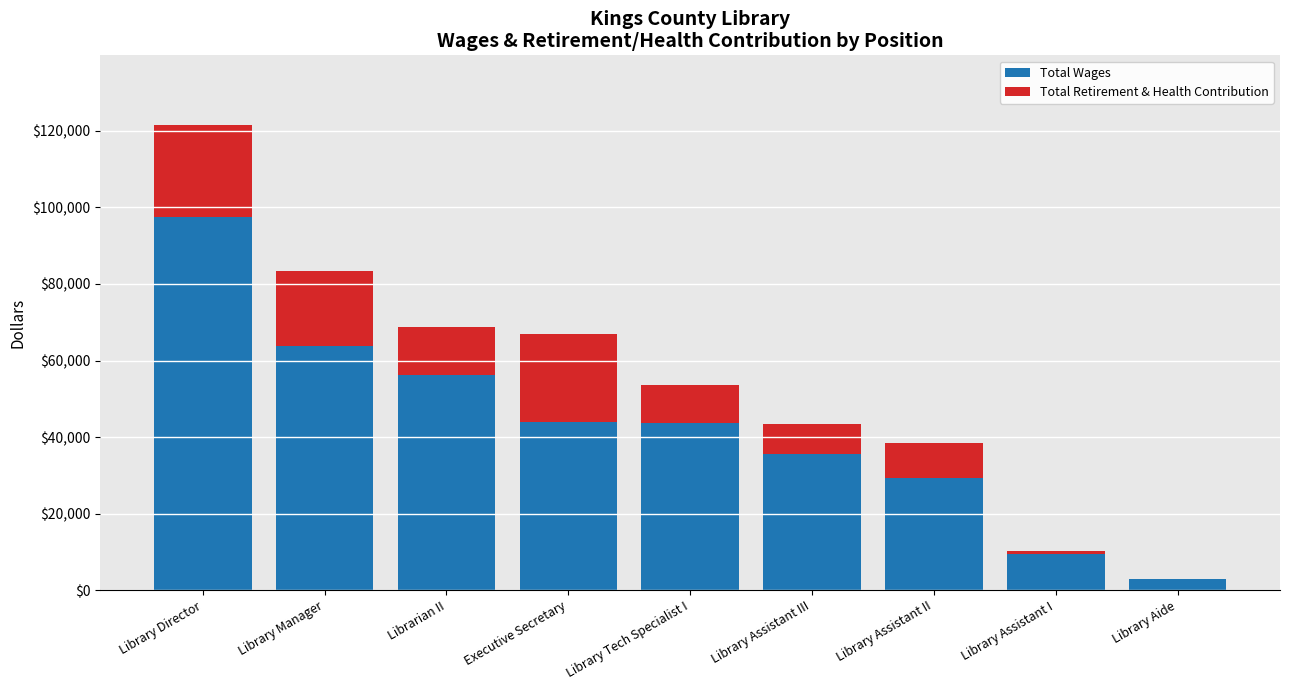

What is the sum of the Total Wages values at Librarian II and Library Manager?

119937